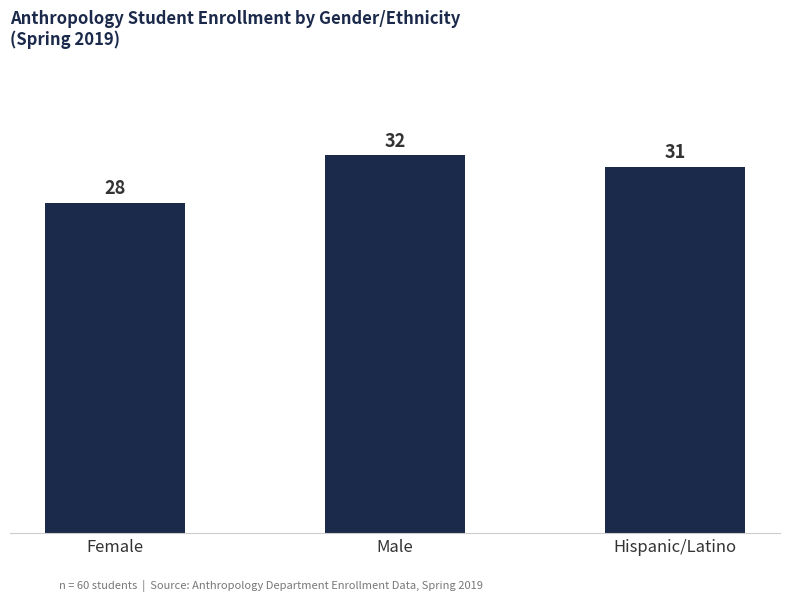

True or false: the data shows 31 at Hispanic/Latino.

True